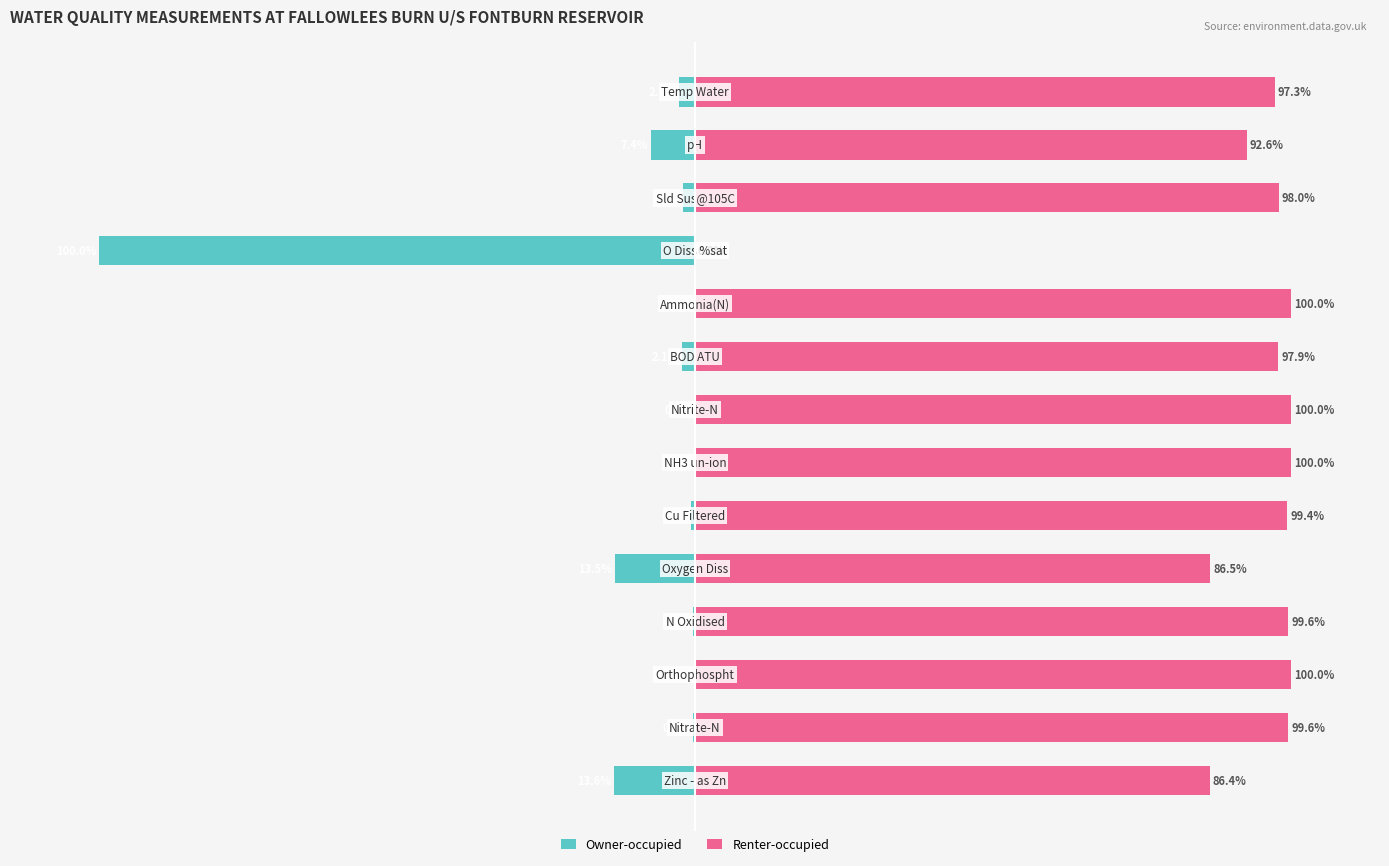

Reading right to left, transcribe all the data shown in this chart.

Owner-occupied: -2.7	-7.4	-2.0	-100.0	0.0	-2.1	0.0	0.0	-0.6	-13.5	-0.4	0.0	-0.4	-13.6
Renter-occupied: 97.3	92.6	98.0	0.0	100.0	97.9	100.0	100.0	99.4	86.5	99.6	100.0	99.6	86.4